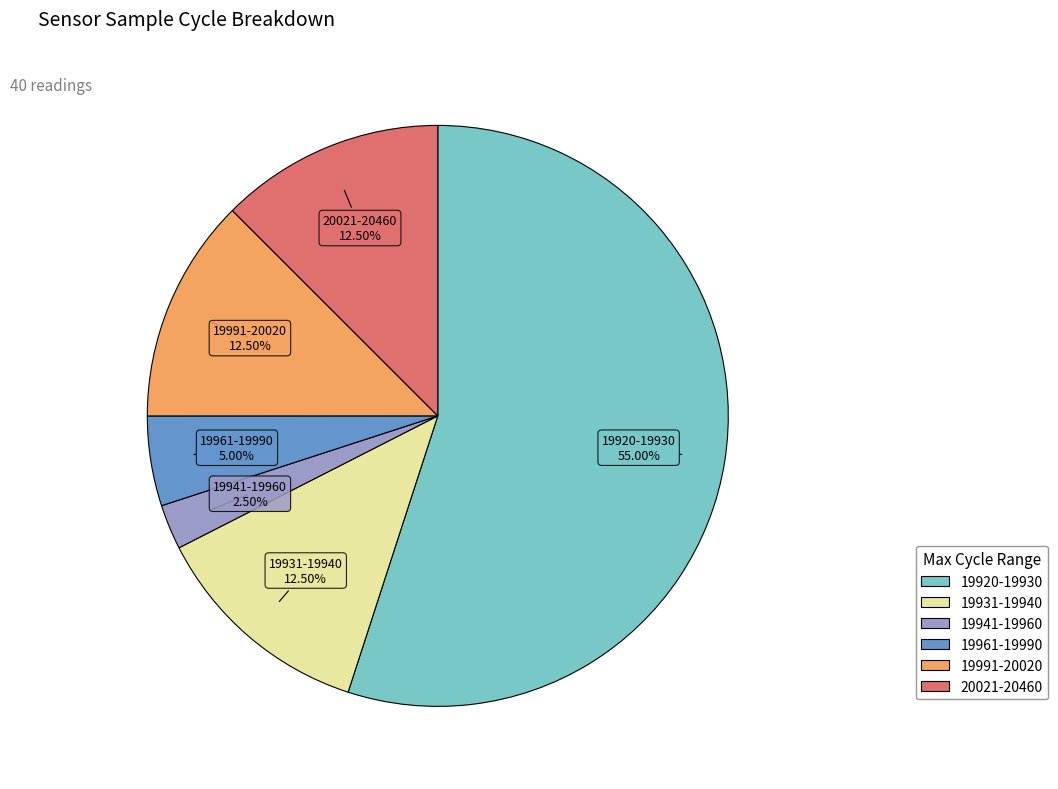

Does any single category account for the majority?

Yes